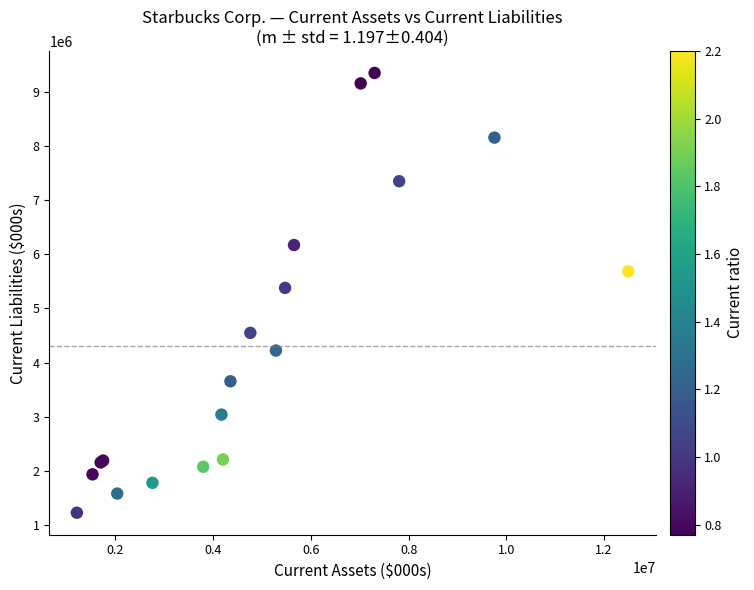

What Y value in the scatter plot is closest to 5286148?

5377300